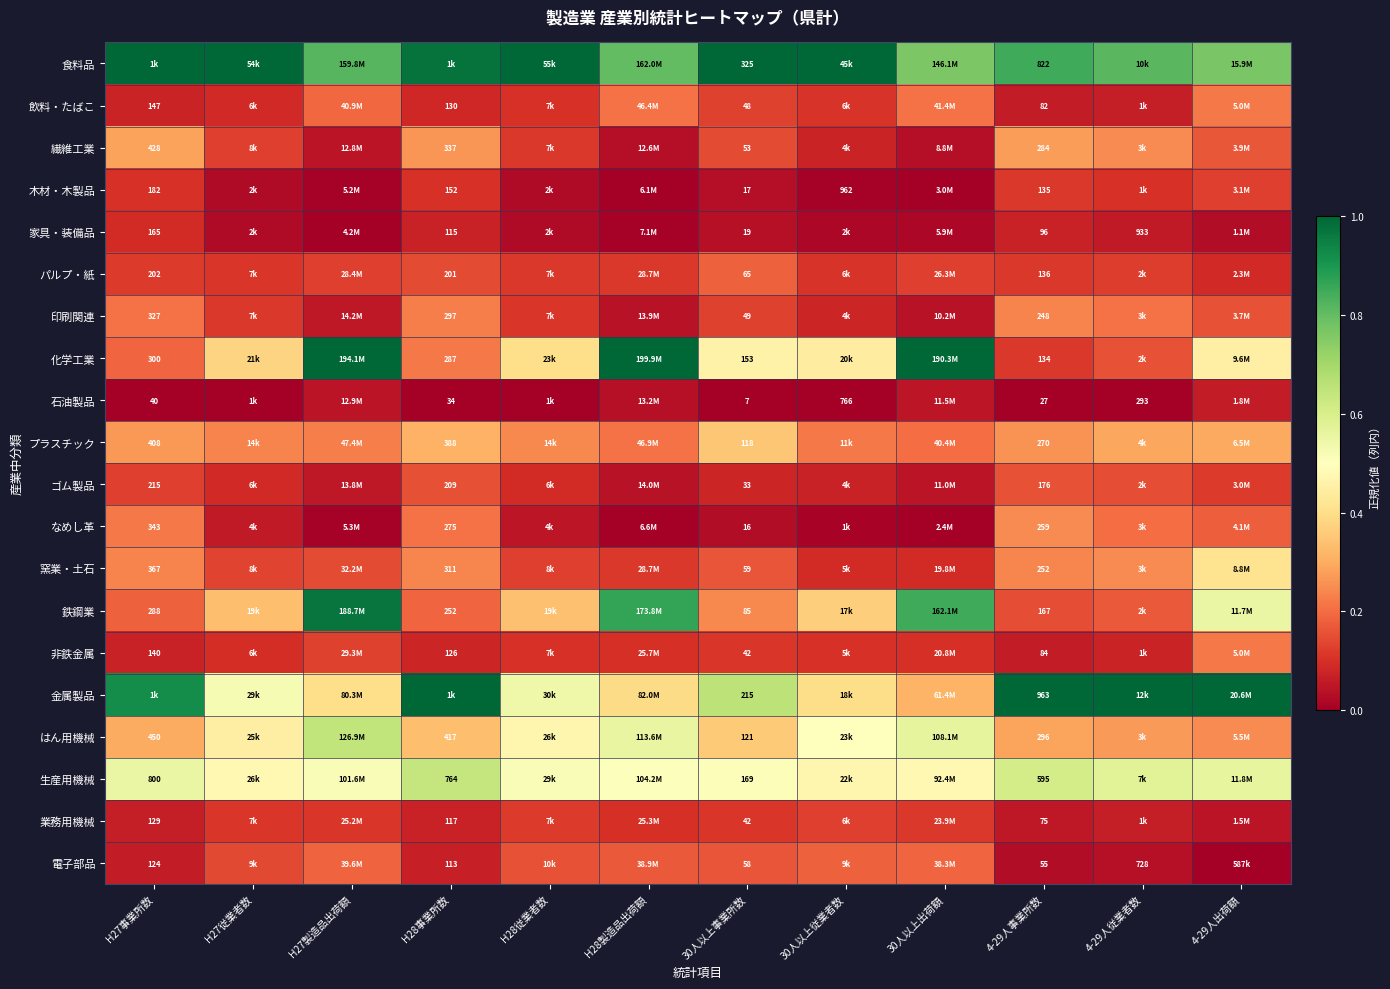

Between 30人以上事業所数 and 4-29人事業所数, which series saw the biggest shift?

金属製品